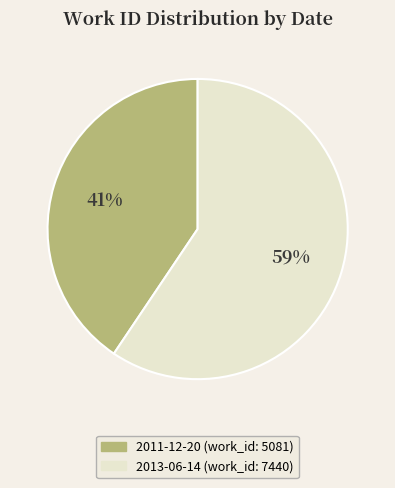

Which has a higher value, 2011-12-20 or 2013-06-14?

2013-06-14